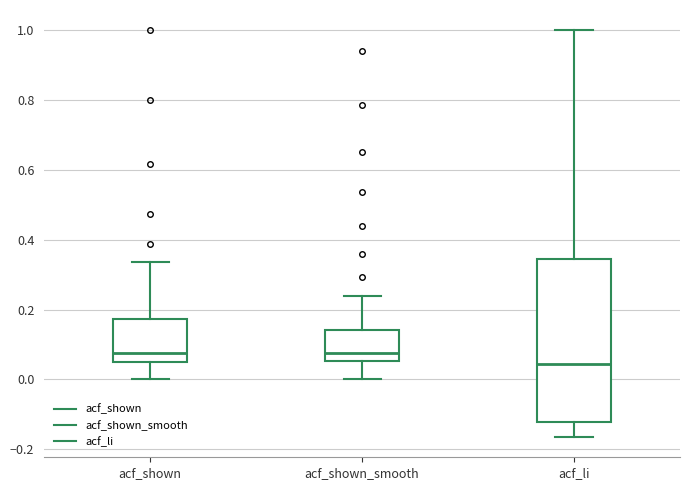

Reading left to right, read every box against the y-axis: the position of its median line, the range the box covers, and the ends of its whiskers. The values are not printed on the chart, so give them approximately, as read against the axis.

acf_shown: median 0.08, box 0.04 to 0.18, whiskers 0.00 to 0.34
acf_shown_smooth: median 0.08, box 0.06 to 0.14, whiskers 0.00 to 0.24
acf_li: median 0.04, box -0.12 to 0.34, whiskers -0.16 to 1.00